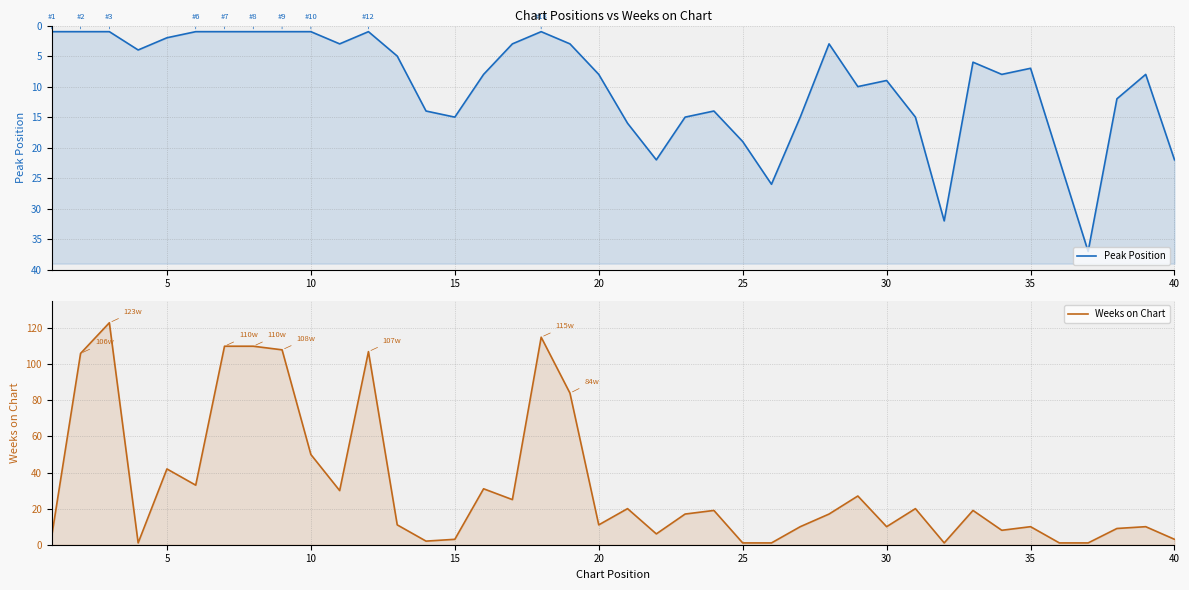

What are all the series names shown in the legend?

Peak Position, Weeks on Chart